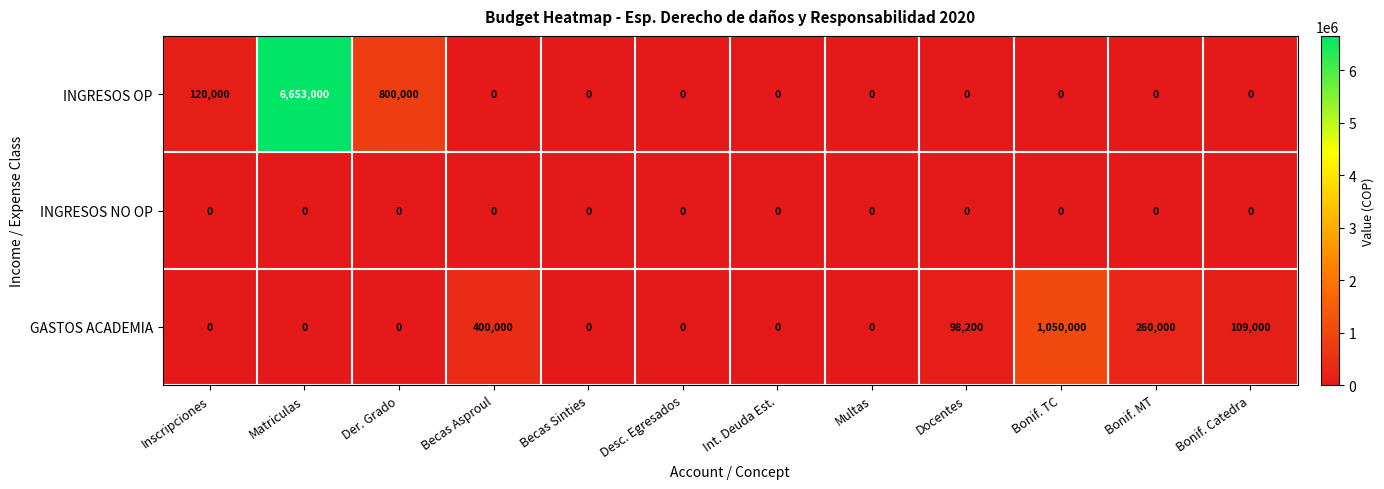

How many series are shown in this chart?

3